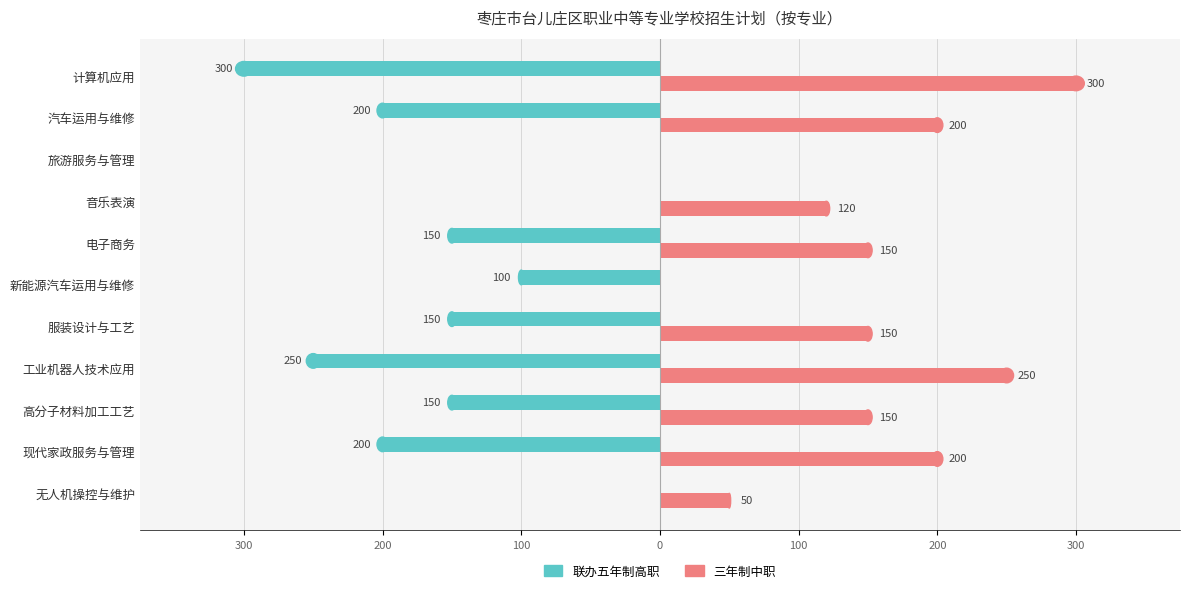

What are all the series names shown in the legend?

联办五年制高职, 三年制中职